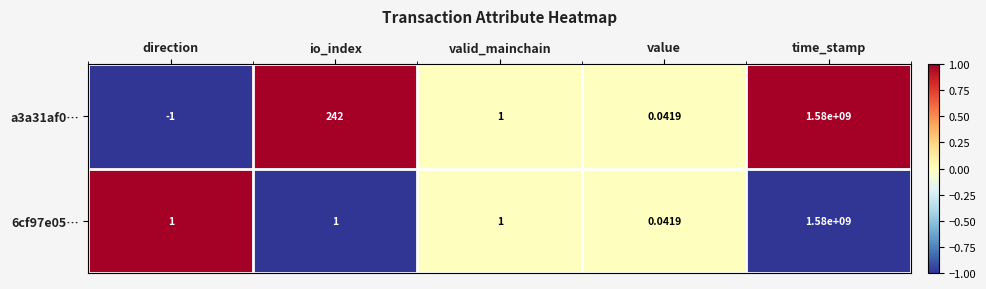

Is the value of 6cf97e05… at valid_mainchain greater than the value of a3a31af0… at direction?

Yes